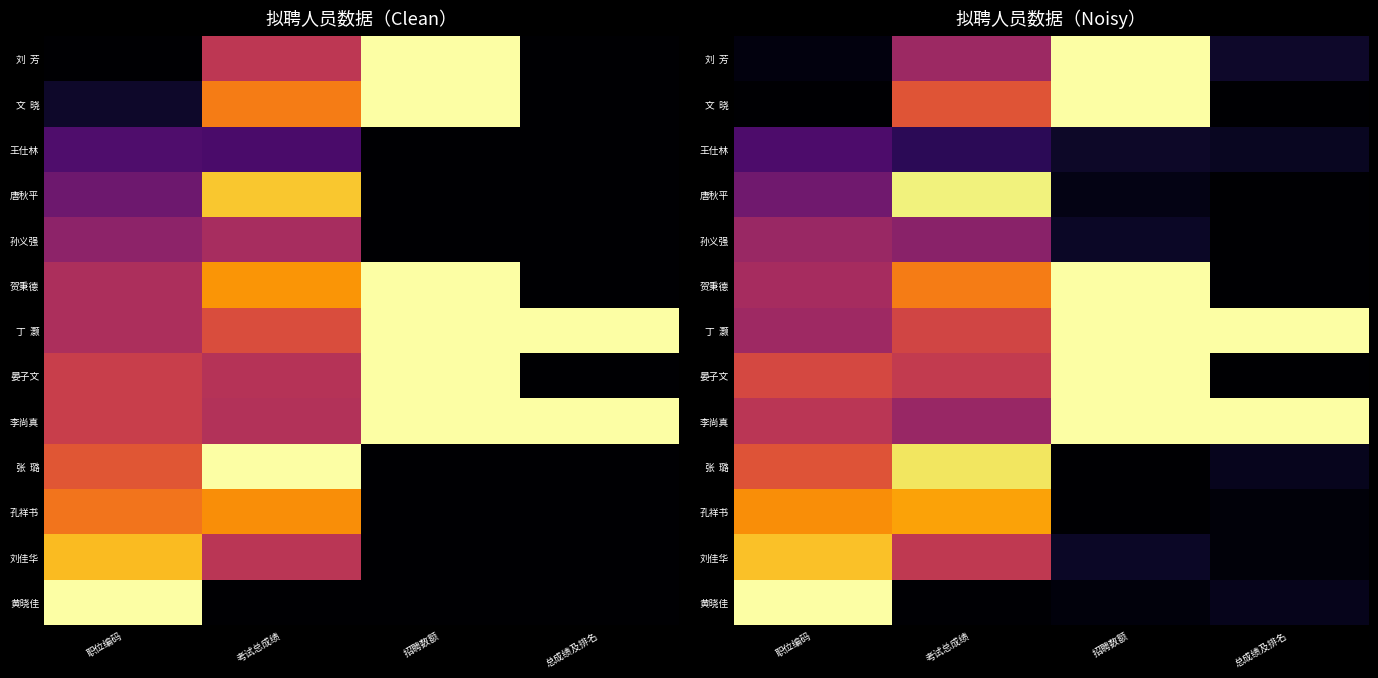

Which label corresponds to the largest value in the chart?

招聘数额